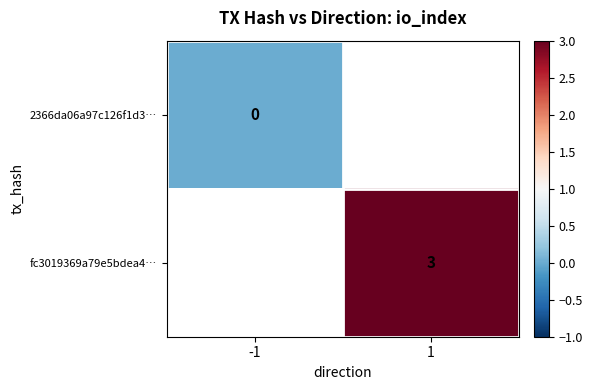

Count the number of categories in the chart.

2